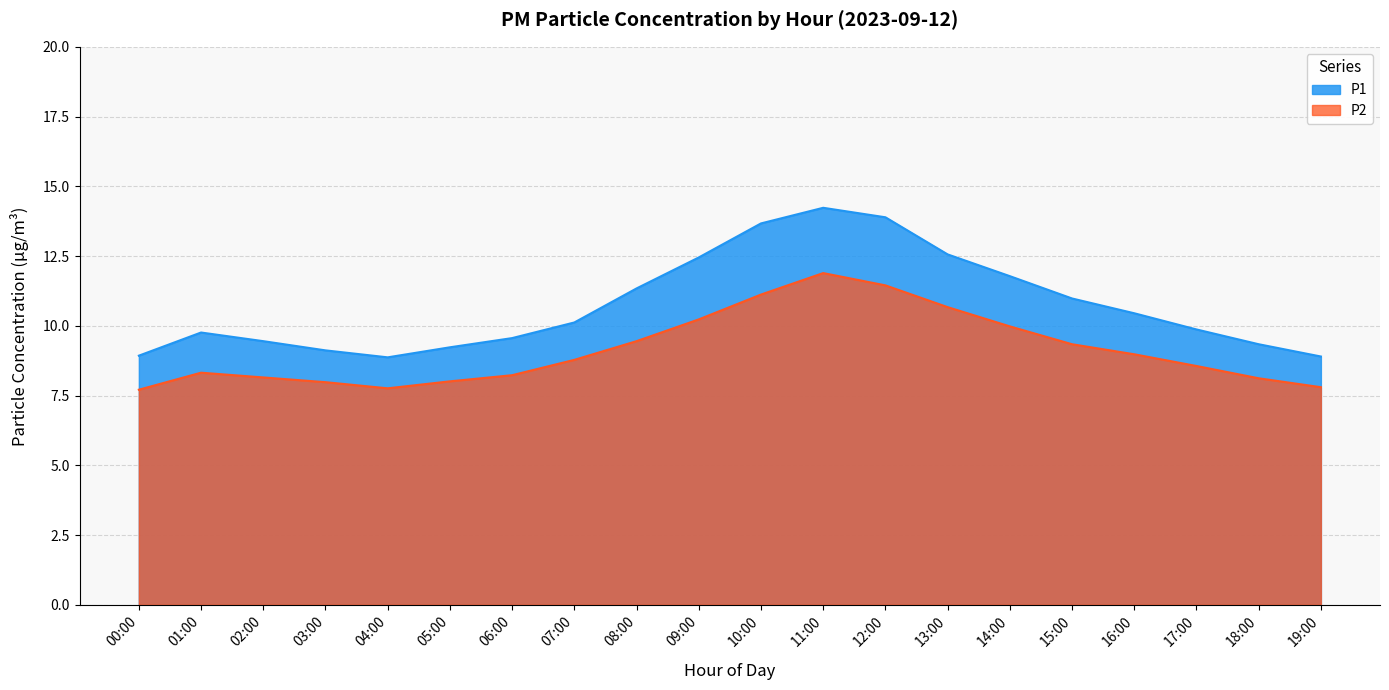

Is it true that P1 equals 20.4 at 11:00?

False